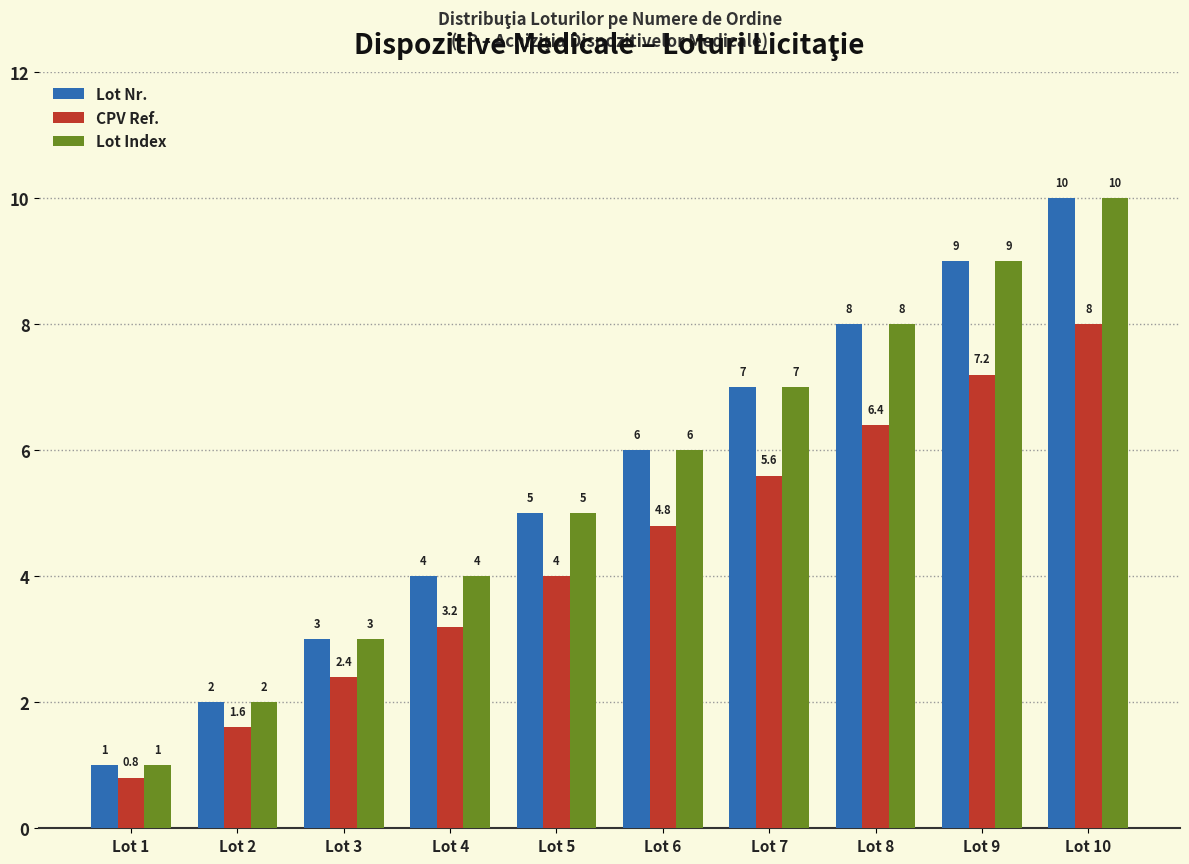

Rank the categories by CPV Ref. value from highest to lowest.

Lot 10, Lot 9, Lot 8, Lot 7, Lot 6, Lot 5, Lot 4, Lot 3, Lot 2, Lot 1